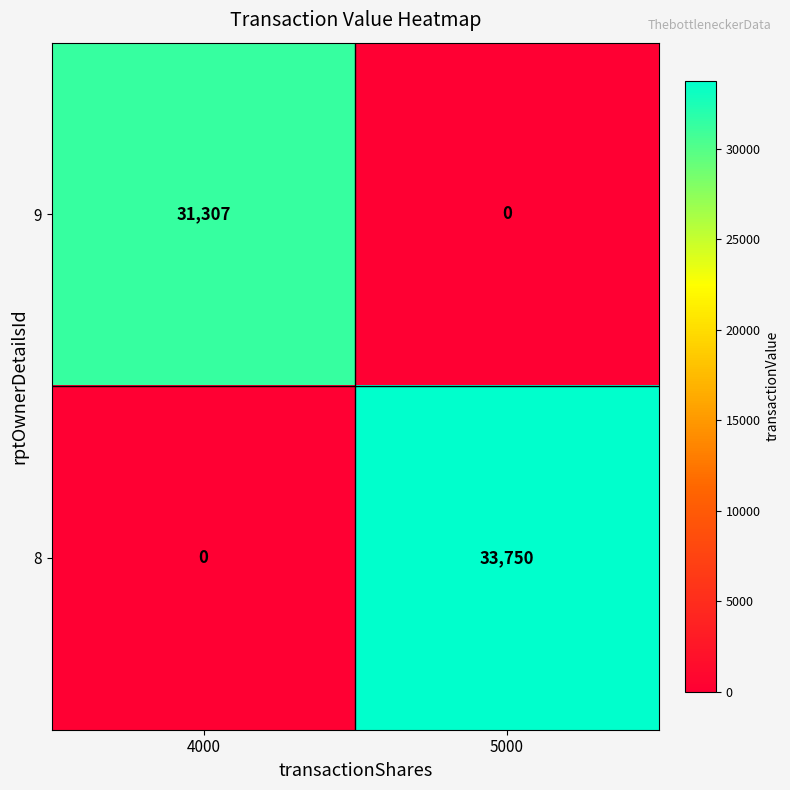

What is the approximate value of 8 at 5000, to the nearest 50?

33750